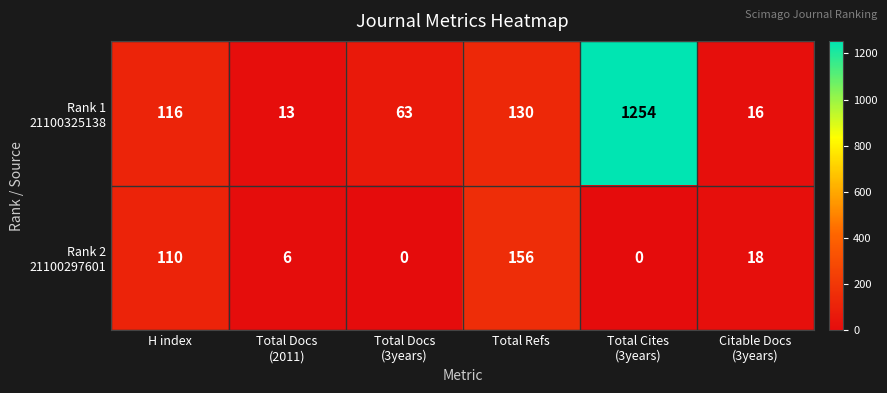

What is the greatest value displayed?

1254